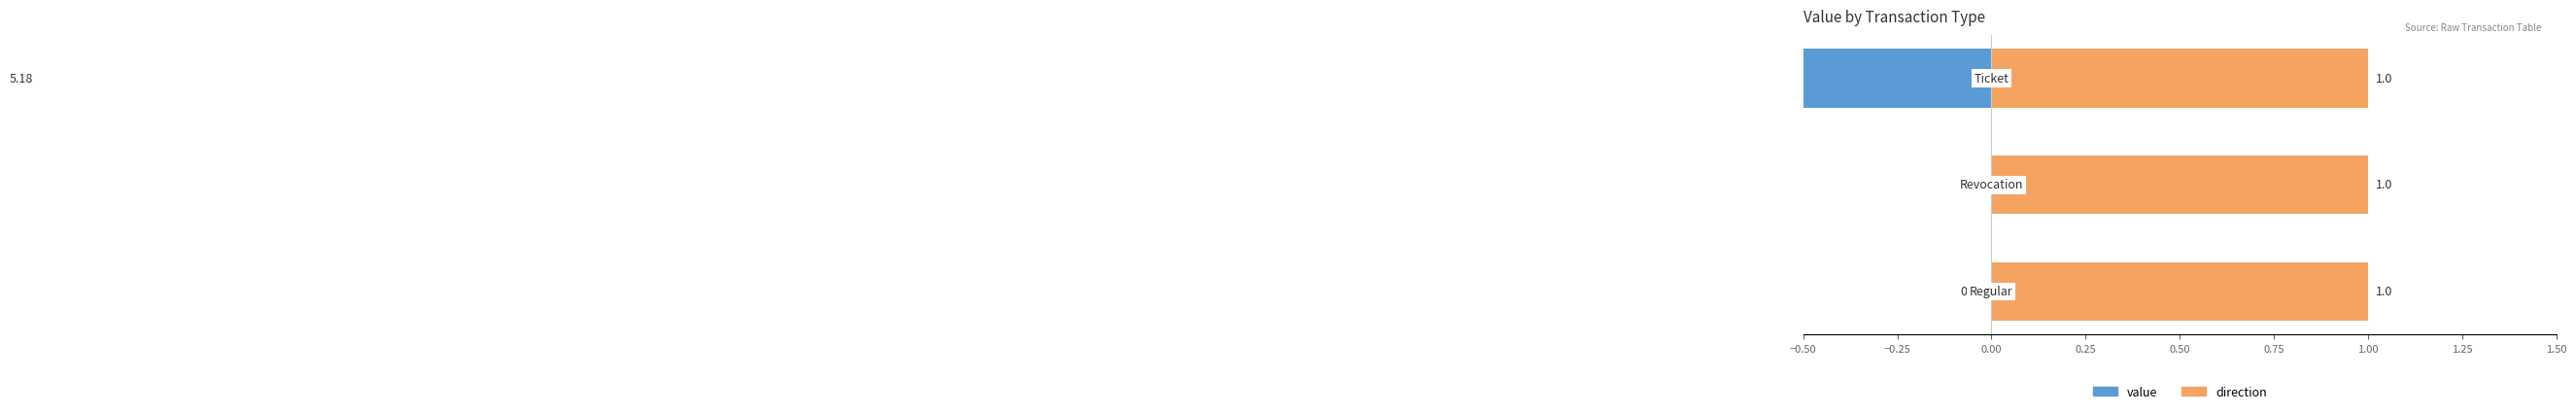

How many bars are there in each group?

2